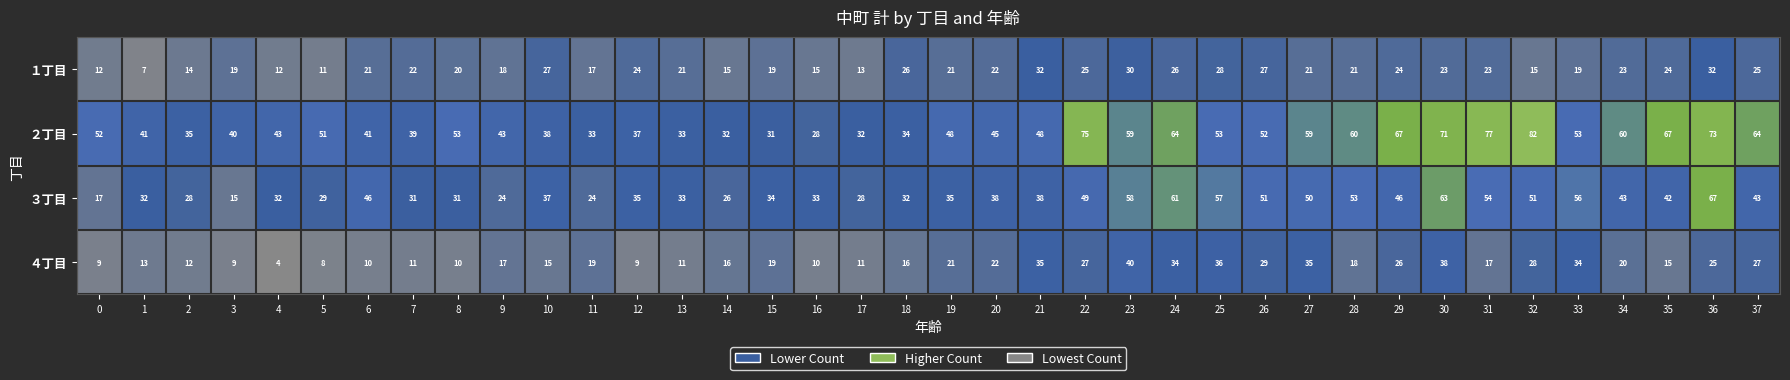

What is the smallest value displayed?

4